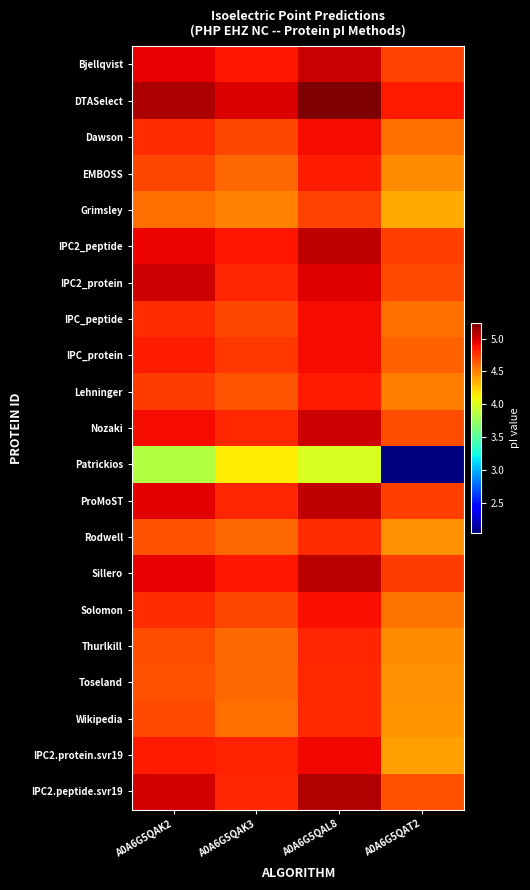

Reading left to right, what are all the values shown in this chart?

Bjellqvist: A0A6G5QAK2=4.9	A0A6G5QAK3=4.9	A0A6G5QAL8=5.0	A0A6G5QAT2=4.7
DTASelect: A0A6G5QAK2=5.1	A0A6G5QAK3=5.0	A0A6G5QAL8=5.2	A0A6G5QAT2=4.9
Dawson: A0A6G5QAK2=4.8	A0A6G5QAK3=4.7	A0A6G5QAL8=4.9	A0A6G5QAT2=4.6
EMBOSS: A0A6G5QAK2=4.7	A0A6G5QAK3=4.6	A0A6G5QAL8=4.8	A0A6G5QAT2=4.5
Grimsley: A0A6G5QAK2=4.6	A0A6G5QAK3=4.5	A0A6G5QAL8=4.7	A0A6G5QAT2=4.4
IPC2_peptide: A0A6G5QAK2=4.9	A0A6G5QAK3=4.9	A0A6G5QAL8=5.1	A0A6G5QAT2=4.7
IPC2_protein: A0A6G5QAK2=5.0	A0A6G5QAK3=4.8	A0A6G5QAL8=5.0	A0A6G5QAT2=4.7
IPC_peptide: A0A6G5QAK2=4.8	A0A6G5QAK3=4.7	A0A6G5QAL8=4.9	A0A6G5QAT2=4.6
IPC_protein: A0A6G5QAK2=4.8	A0A6G5QAK3=4.7	A0A6G5QAL8=4.9	A0A6G5QAT2=4.6
Lehninger: A0A6G5QAK2=4.7	A0A6G5QAK3=4.6	A0A6G5QAL8=4.9	A0A6G5QAT2=4.5
Nozaki: A0A6G5QAK2=4.9	A0A6G5QAK3=4.8	A0A6G5QAL8=5.0	A0A6G5QAT2=4.7
Patrickios: A0A6G5QAK2=3.9	A0A6G5QAK3=4.1	A0A6G5QAL8=4.0	A0A6G5QAT2=2.0
ProMoST: A0A6G5QAK2=5.0	A0A6G5QAK3=4.8	A0A6G5QAL8=5.1	A0A6G5QAT2=4.7
Rodwell: A0A6G5QAK2=4.7	A0A6G5QAK3=4.6	A0A6G5QAL8=4.8	A0A6G5QAT2=4.5
Sillero: A0A6G5QAK2=4.9	A0A6G5QAK3=4.9	A0A6G5QAL8=5.1	A0A6G5QAT2=4.7
Solomon: A0A6G5QAK2=4.8	A0A6G5QAK3=4.7	A0A6G5QAL8=4.9	A0A6G5QAT2=4.6
Thurlkill: A0A6G5QAK2=4.7	A0A6G5QAK3=4.6	A0A6G5QAL8=4.8	A0A6G5QAT2=4.5
Toseland: A0A6G5QAK2=4.7	A0A6G5QAK3=4.6	A0A6G5QAL8=4.8	A0A6G5QAT2=4.5
Wikipedia: A0A6G5QAK2=4.7	A0A6G5QAK3=4.6	A0A6G5QAL8=4.8	A0A6G5QAT2=4.4
IPC2.protein.svr19: A0A6G5QAK2=4.9	A0A6G5QAK3=4.8	A0A6G5QAL8=4.9	A0A6G5QAT2=4.4
IPC2.peptide.svr19: A0A6G5QAK2=5.0	A0A6G5QAK3=4.8	A0A6G5QAL8=5.1	A0A6G5QAT2=4.7